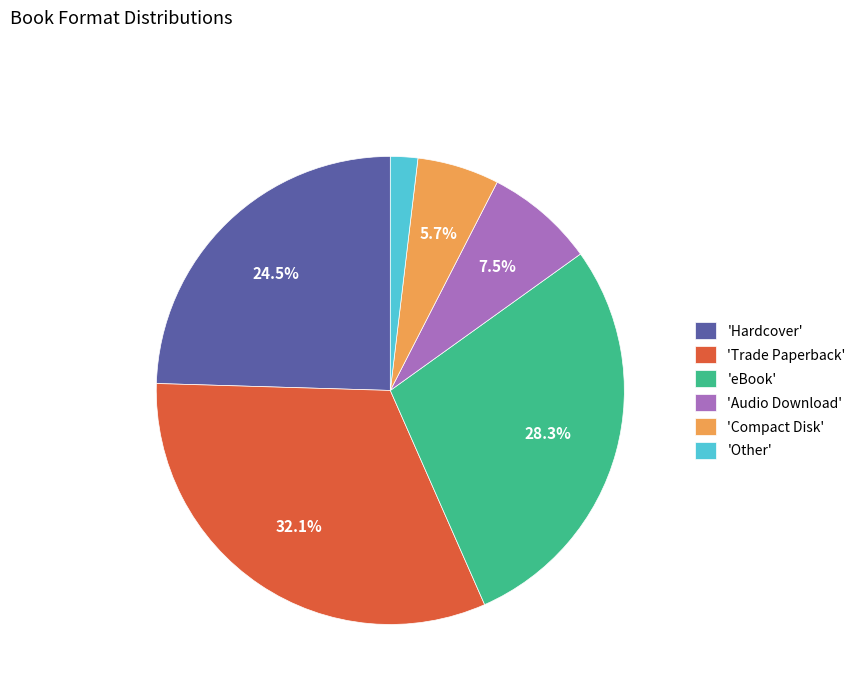

How many segments does this pie chart have?

6